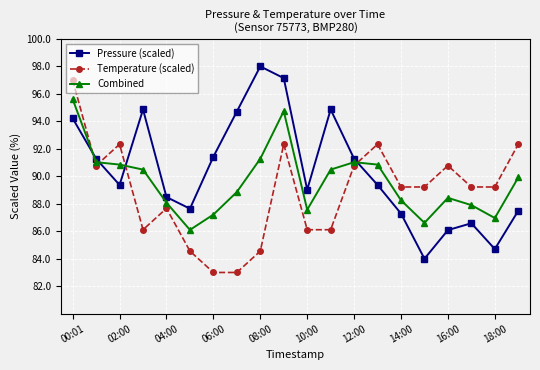

What is the minimum value shown in the chart?

83.0